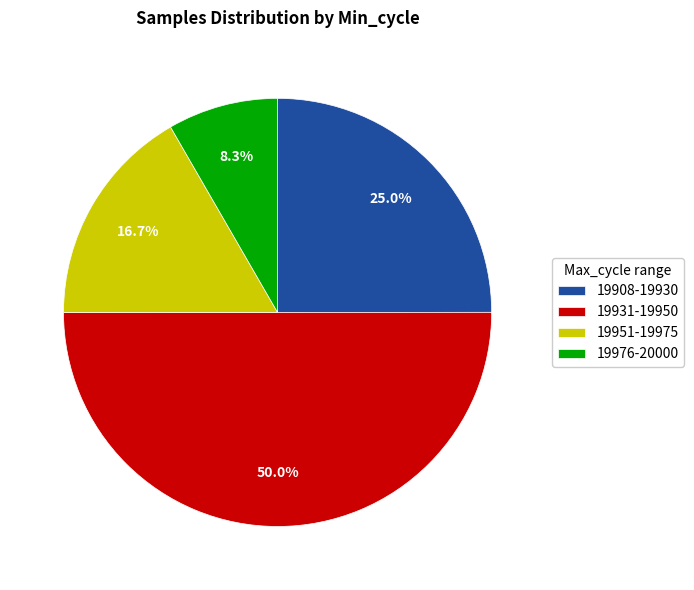

How many segments does this pie chart have?

4